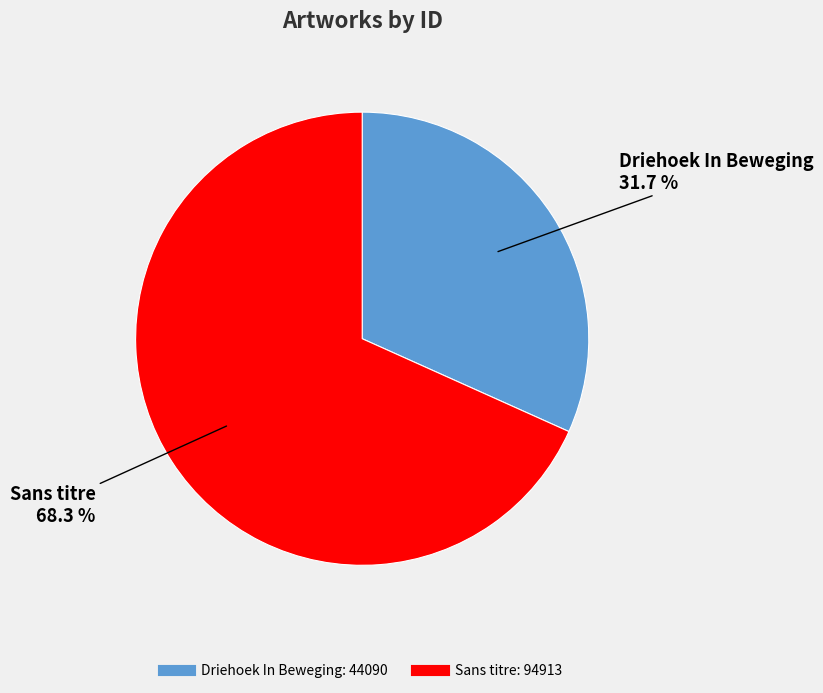

What percentage is the Driehoek In Beweging slice, to the nearest percent?

32%